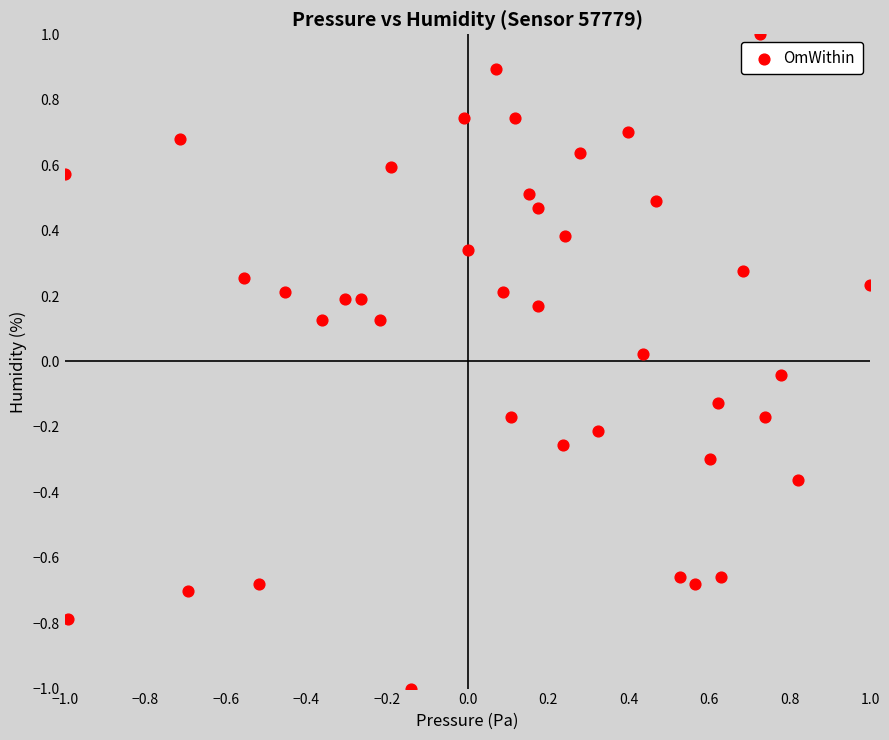

What is the range of X values (max minus min)?

2.0